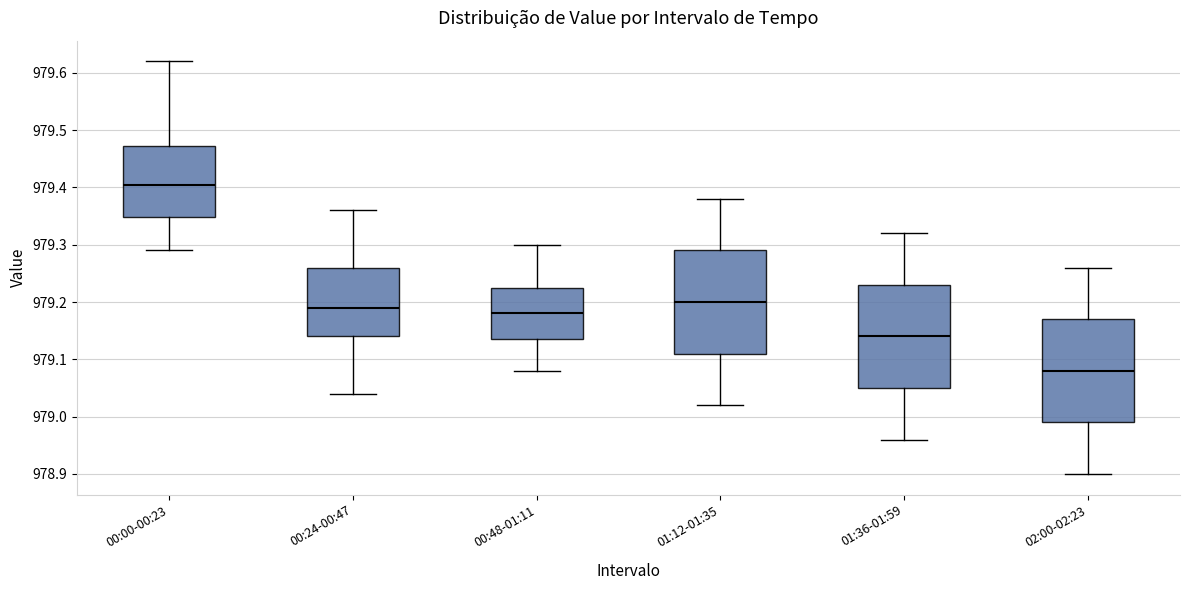

Reading left to right, transcribe this box plot: for each box, give where its median line is, the range the box spans, and where its two whiskers end, as read against the y-axis. The values are not printed on the chart, so give them approximately, as read against the axis.

00:00-00:23: median 979.41, box 979.35 to 979.47, whiskers 979.29 to 979.62
00:24-00:47: median 979.19, box 979.14 to 979.26, whiskers 979.04 to 979.36
00:48-01:11: median 979.18, box 979.14 to 979.23, whiskers 979.08 to 979.30
01:12-01:35: median 979.20, box 979.11 to 979.29, whiskers 979.02 to 979.38
01:36-01:59: median 979.14, box 979.05 to 979.23, whiskers 978.96 to 979.32
02:00-02:23: median 979.08, box 978.99 to 979.17, whiskers 978.90 to 979.26